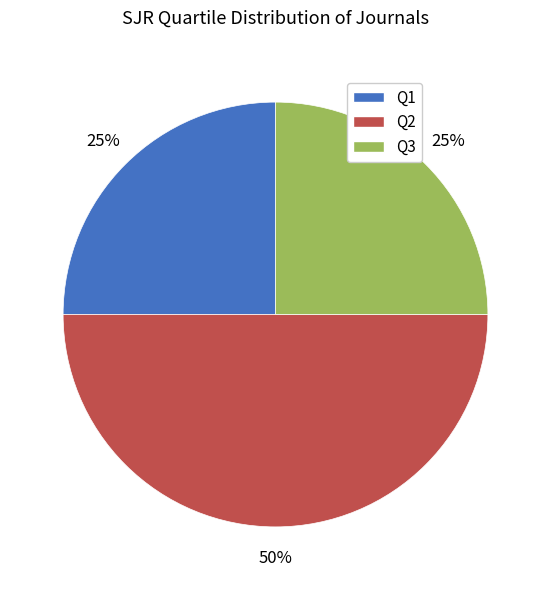

To the nearest percent, what is the combined percentage of Q2 and Q3?

75%